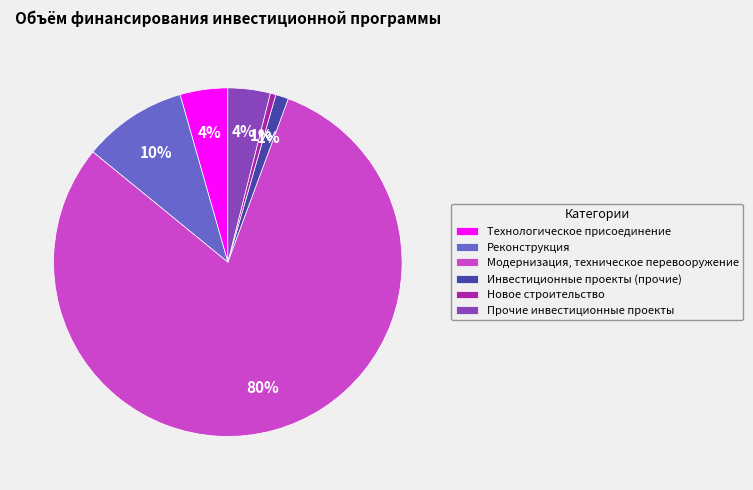

Is the sum of Новое строительство and Модернизация, техническое перевооружение greater than half?

Yes